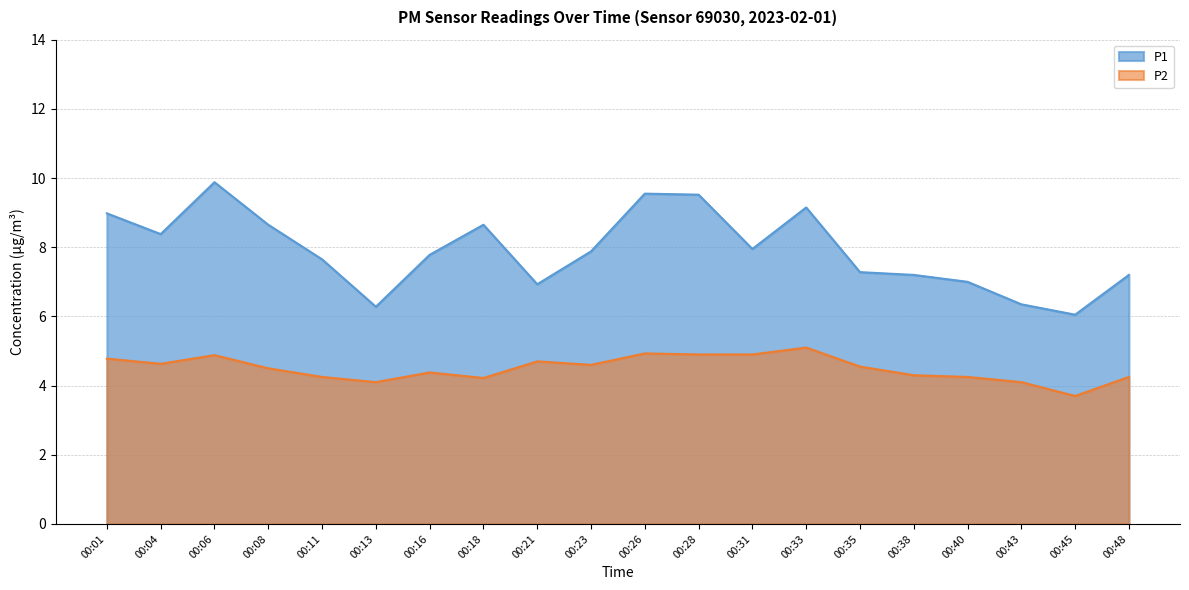

Rank the series by their average value, from highest to lowest.

P1, P2